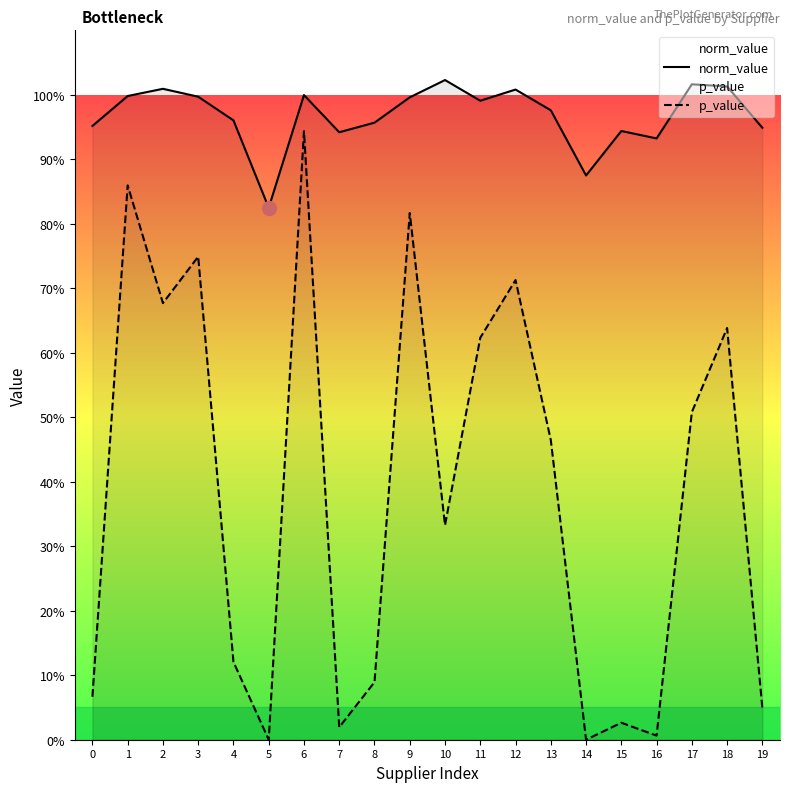

Is this an area chart (filled region under the line)?

No